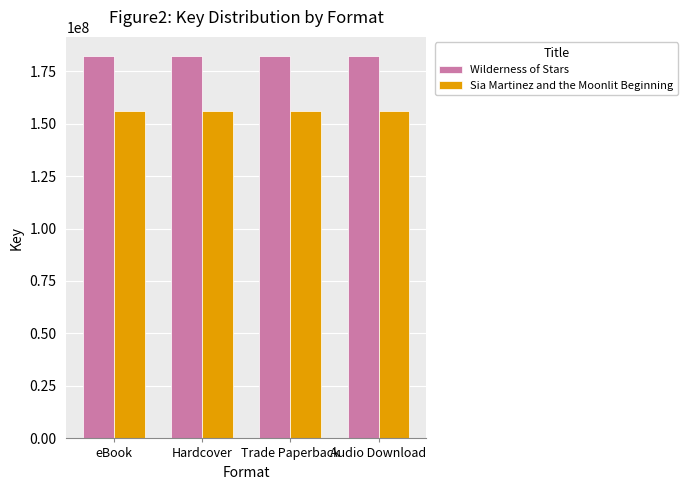

How many categories are shown in the chart?

4